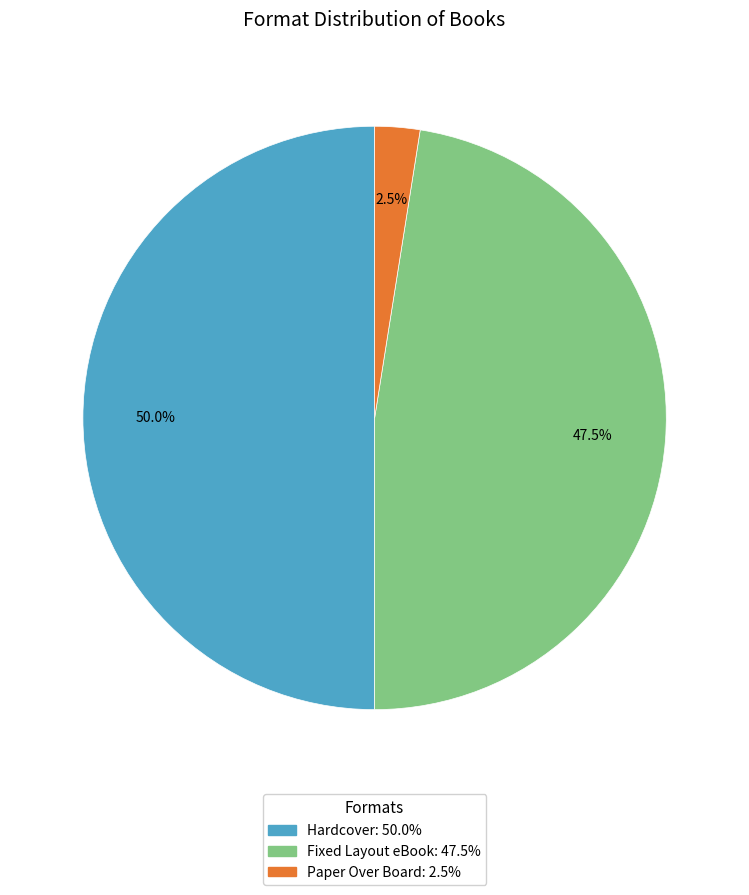

Is the sum of Fixed Layout eBook and Hardcover greater than half?

Yes